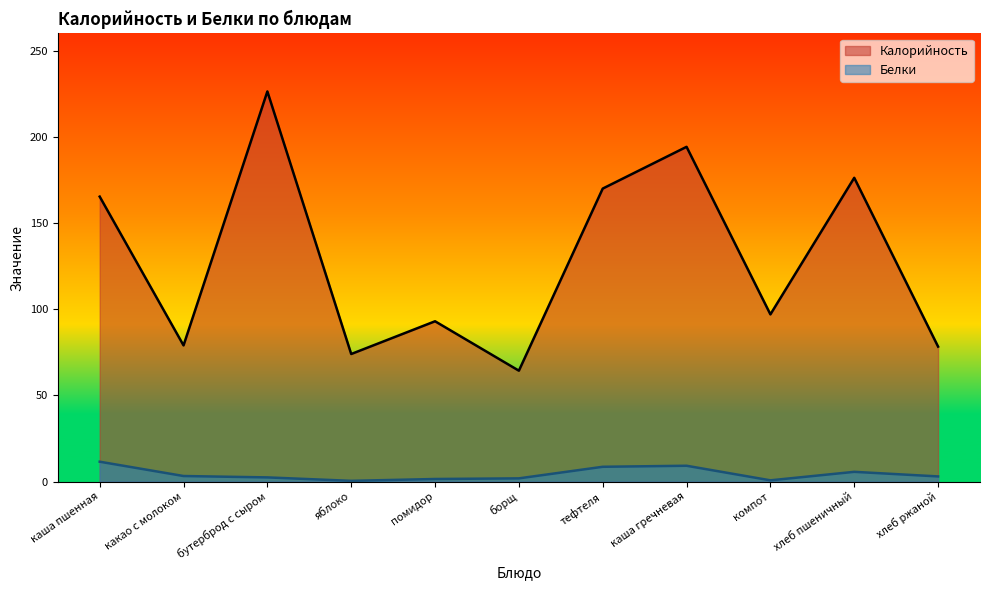

Between каша пшенная and компот, which series saw the biggest shift?

Калорийность